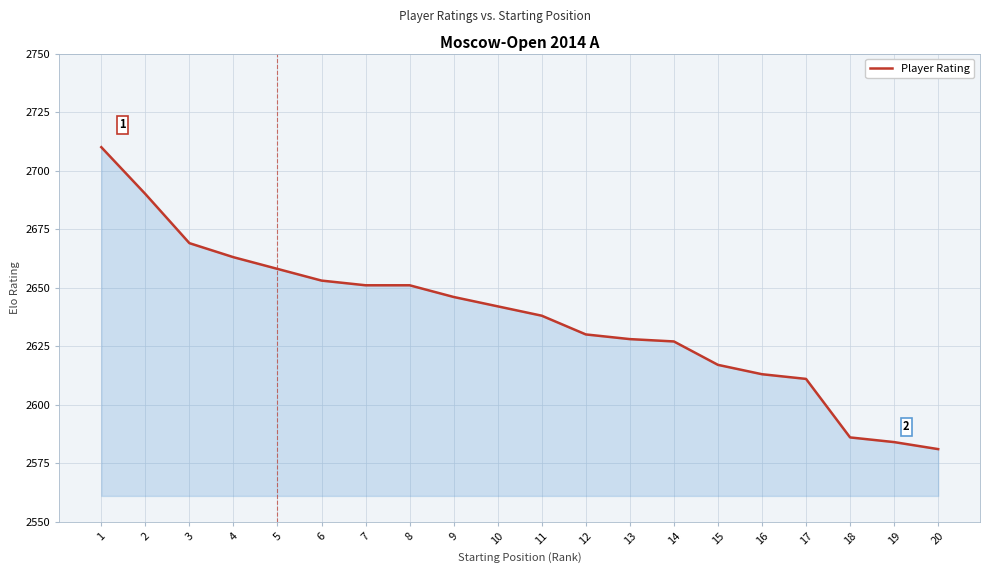

Which label corresponds to the largest value in the chart?

1